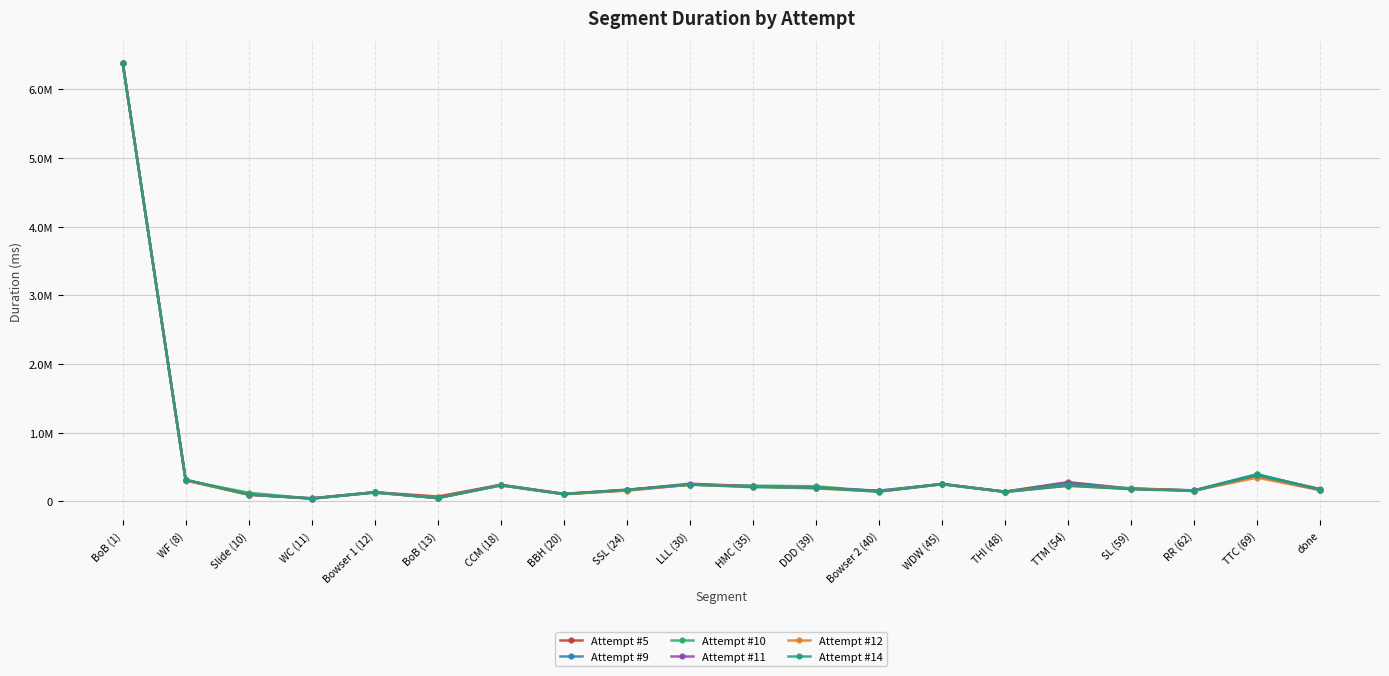

What is the greatest value displayed?

6391000